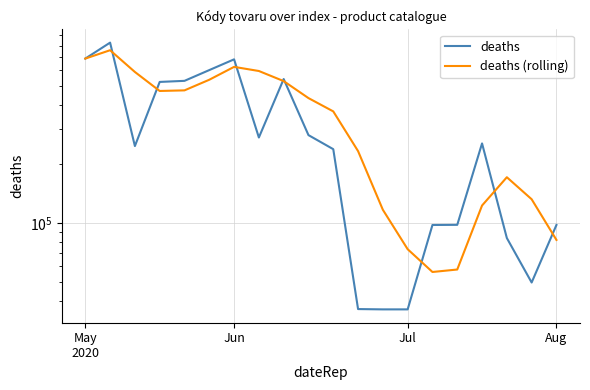

Rank the series by their maximum value, from highest to lowest.

deaths, deaths (rolling)